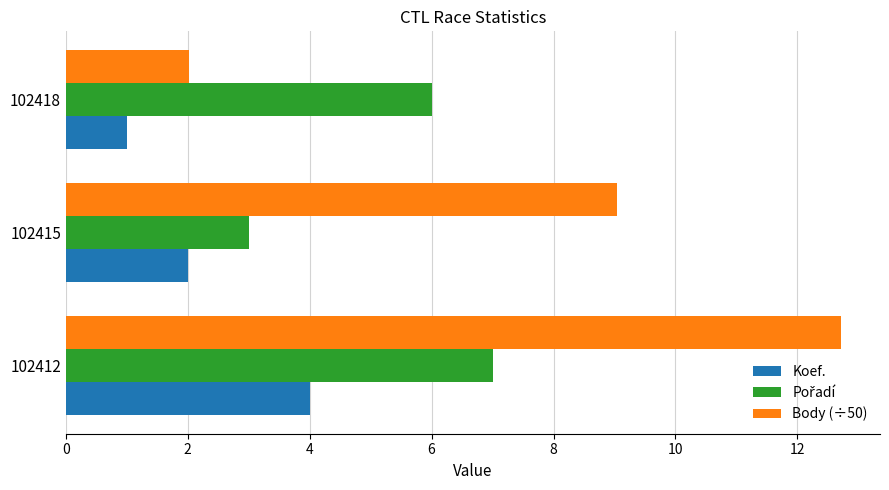

List the labels in order of Body (÷50) value, smallest first.

102418, 102415, 102412